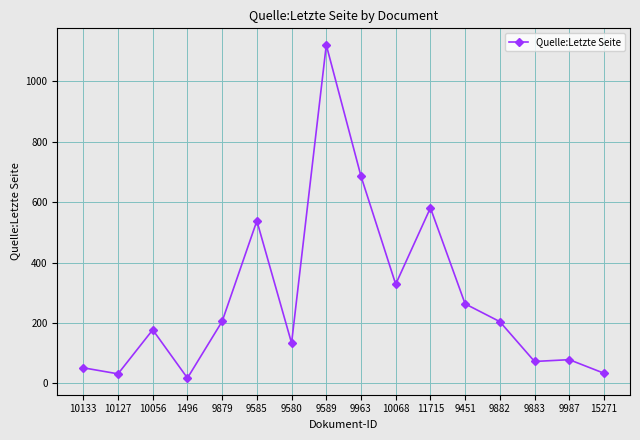

What is the sum of all values?

4518